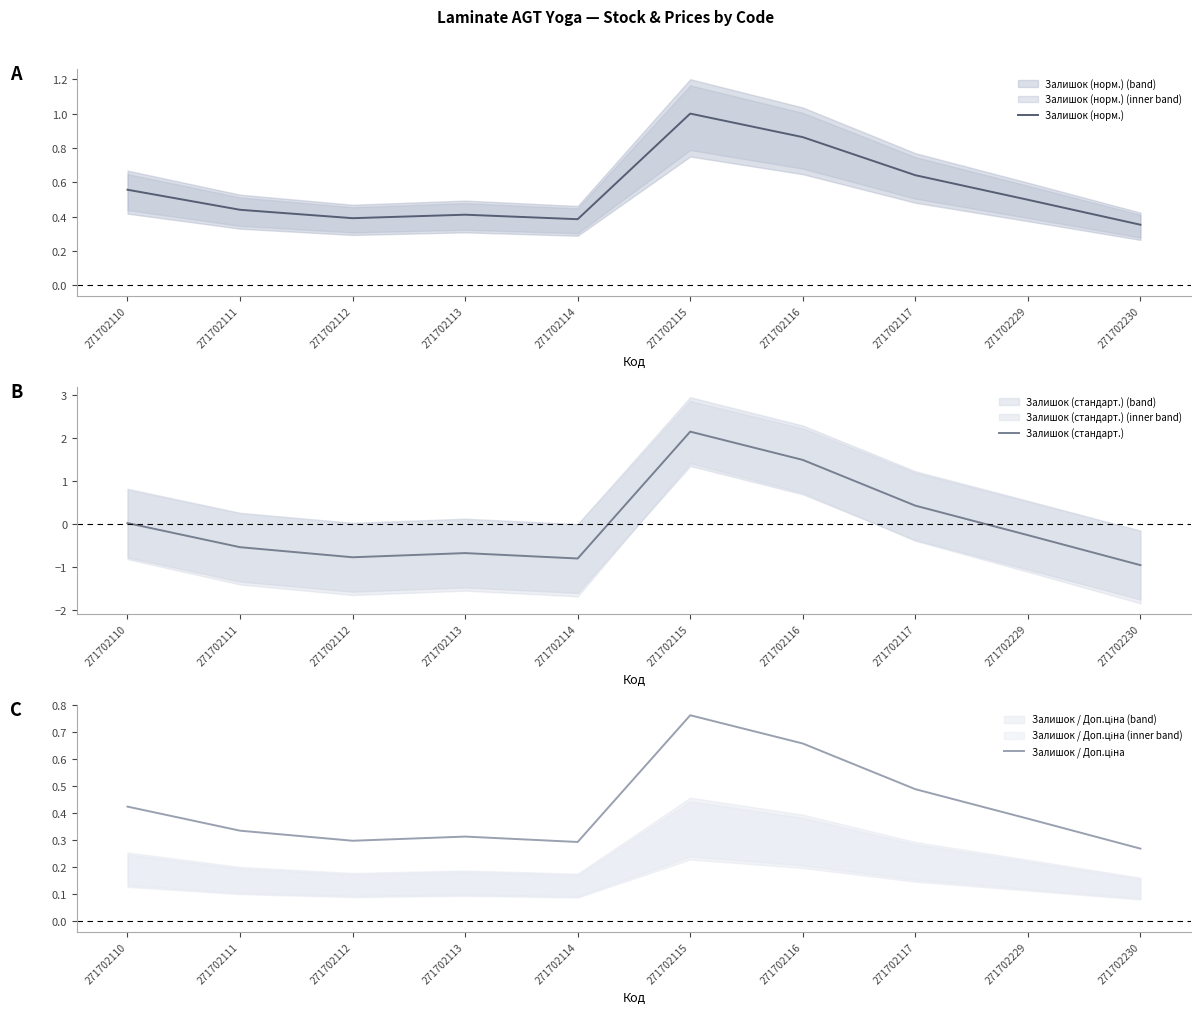

Is the value of Залишок / Доп.ціна at 271702111 greater than the value of Залишок (стандарт.) at 271702112?

Yes